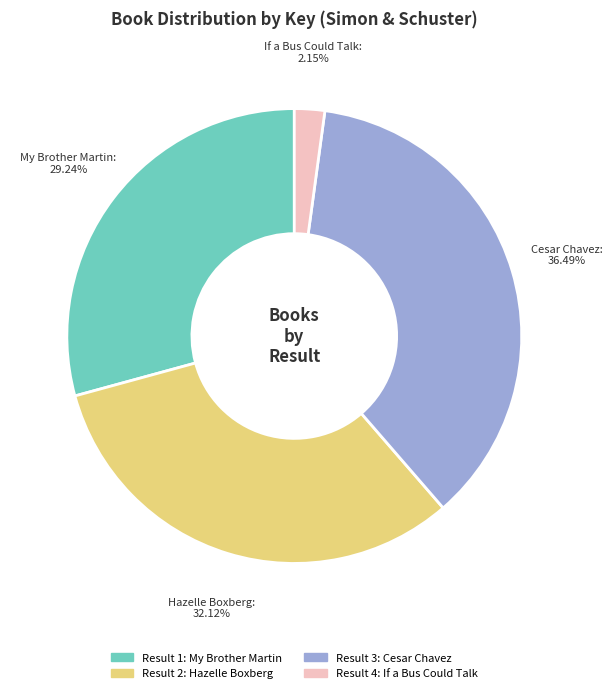

Which has a higher value, My Brother Martin or If a Bus Could Talk?

My Brother Martin